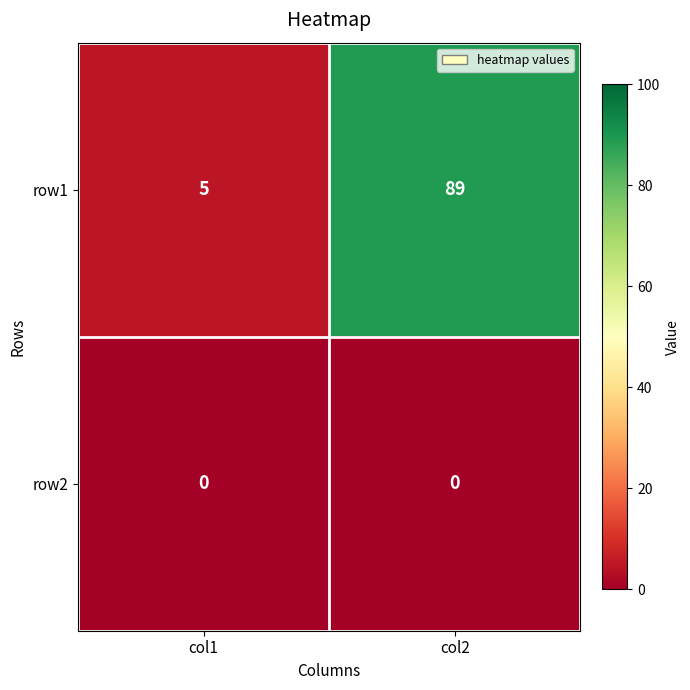

Reading left to right, extract all data points from this chart.

row1: col1=5	col2=89
row2: col1=0	col2=0